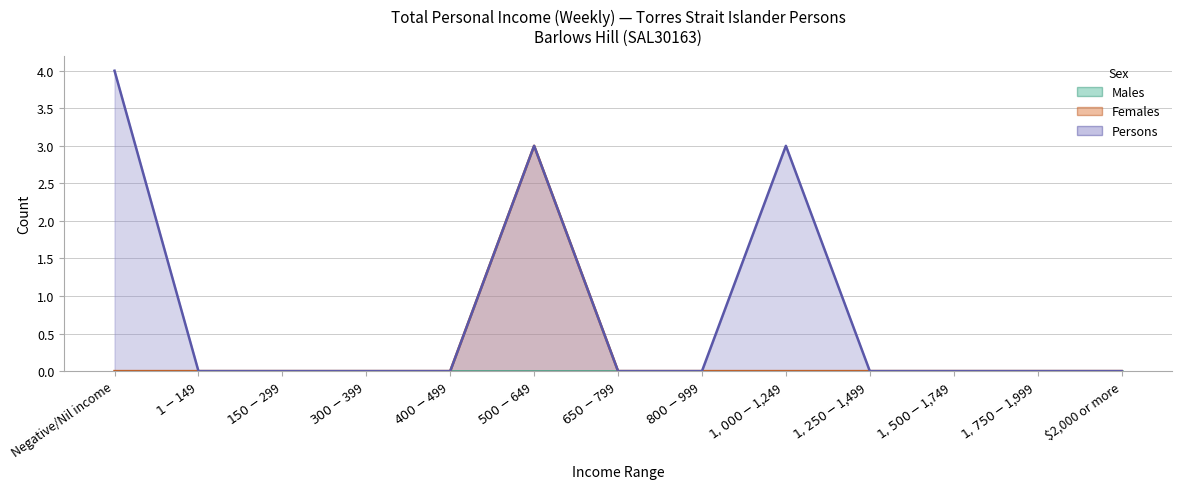

Reading right to left, transcribe all the data shown in this chart.

Females: 0	0	0	0	0	0	0	3	0	0	0	0	0
Persons: 0	0	0	0	3	0	0	3	0	0	0	0	4